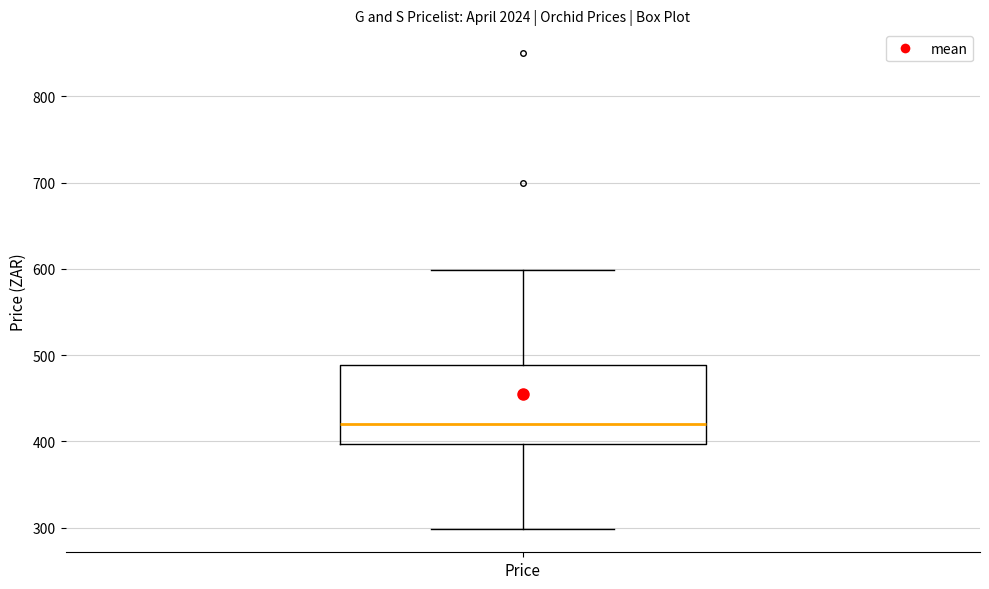

Transcribe this box plot: give where the median line is, the range the box spans, and where the two whiskers end, as read against the y-axis. The values are not printed on the chart, so give them approximately, as read against the axis.

median 420, box 400 to 490, whiskers 300 to 600